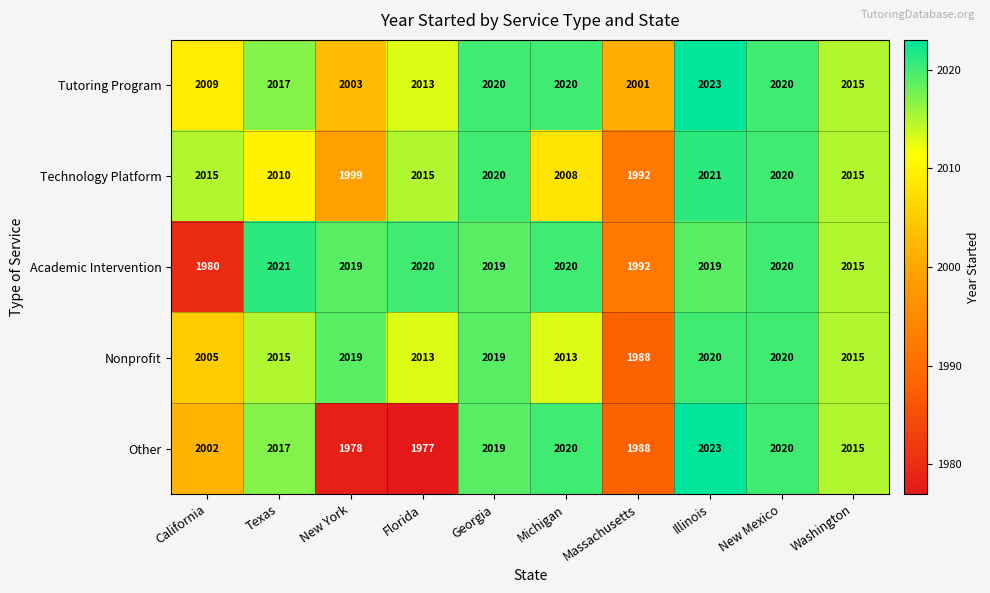

What is the sum of all Nonprofit values?

20127